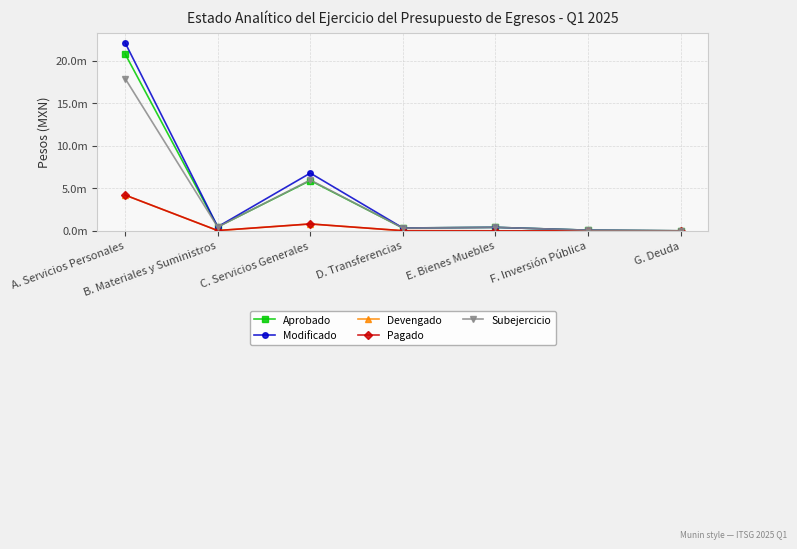

Does the chart have visible grid lines?

Yes